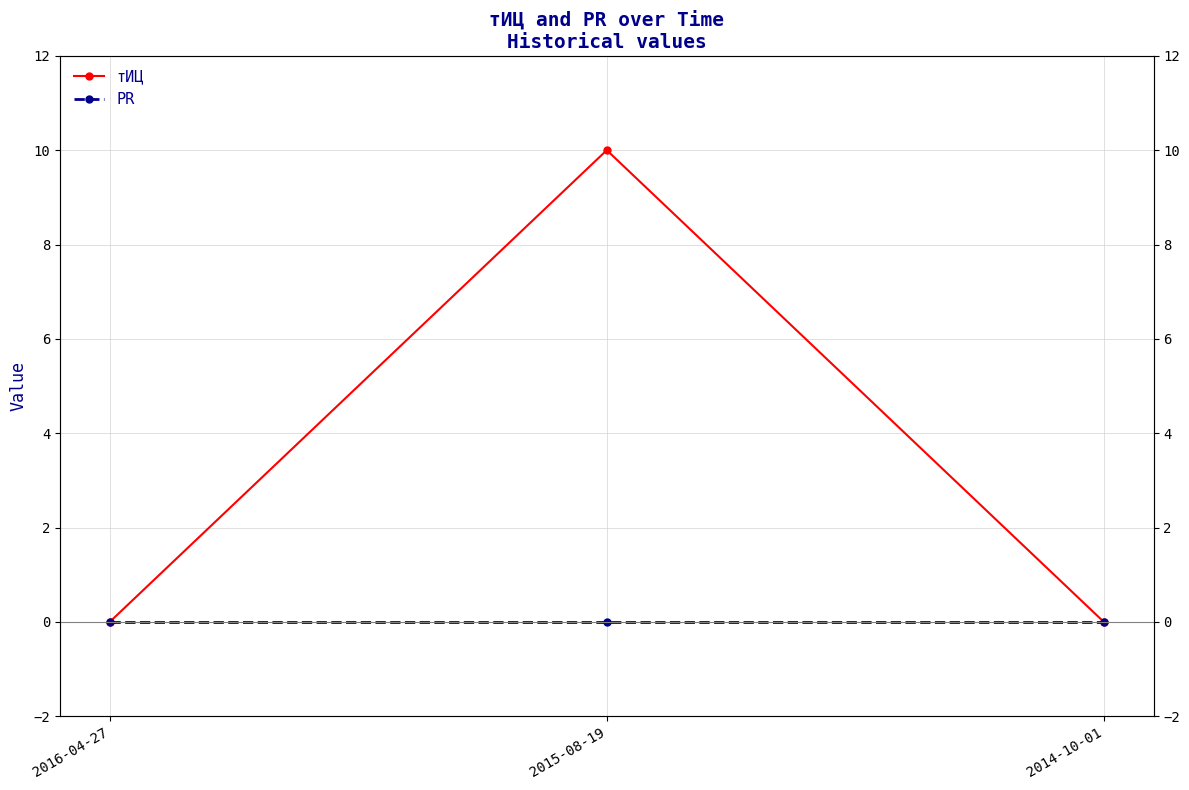

The value of PR at 2015-08-19 is 0. True or false?

True